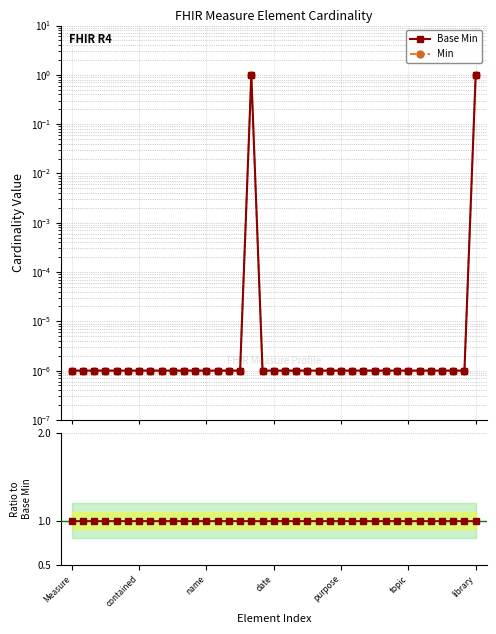

What is the label of the 22nd point from the right?

15